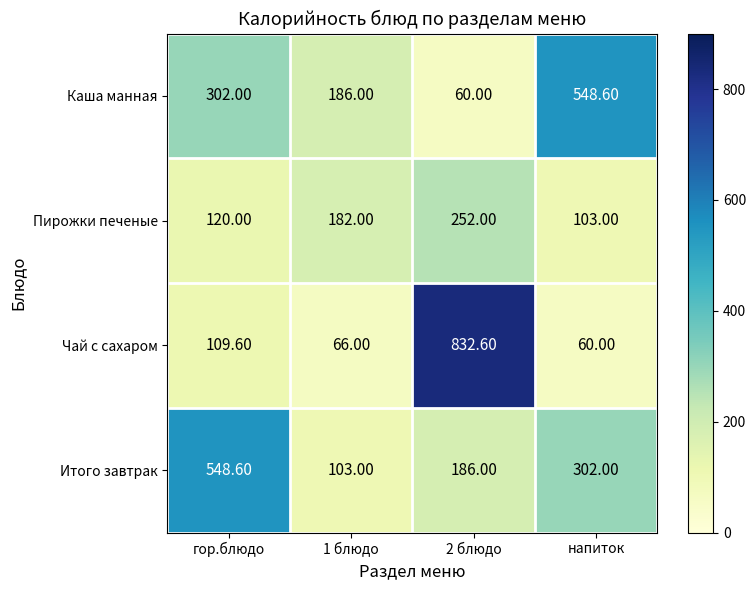

At which label is Каша манная closest to 304?

гор.блюдо